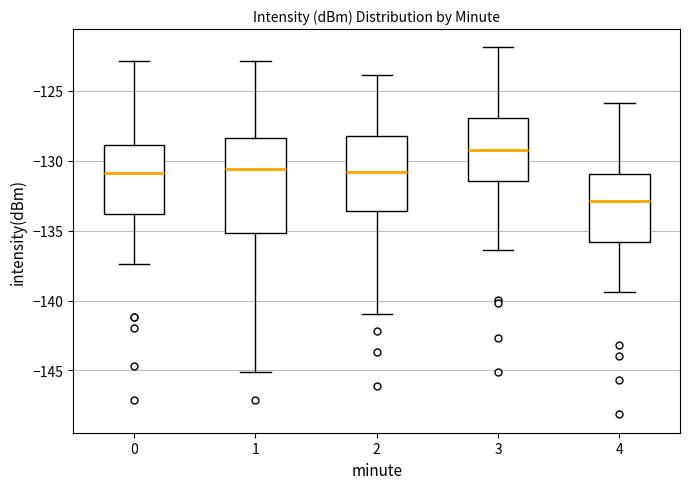

Reading left to right, transcribe this box plot: for each box, give where its median line is, the range the box spans, and where its two whiskers end, as read against the y-axis. The values are not printed on the chart, so give them approximately, as read against the axis.

0: median -131.0, box -134.0 to -129.0, whiskers -137.5 to -123.0
1: median -130.5, box -135.0 to -128.5, whiskers -145.0 to -123.0
2: median -131.0, box -133.5 to -128.0, whiskers -141.0 to -124.0
3: median -129.0, box -131.5 to -127.0, whiskers -136.5 to -122.0
4: median -133.0, box -136.0 to -131.0, whiskers -139.5 to -126.0